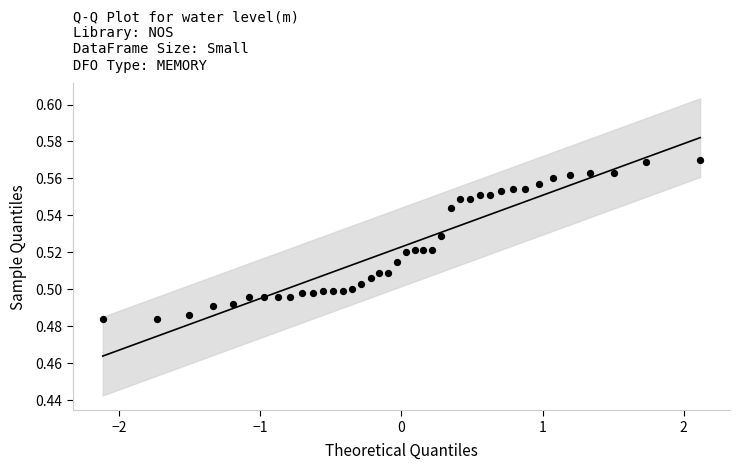

What is the range of X values (max minus min)?

4.2